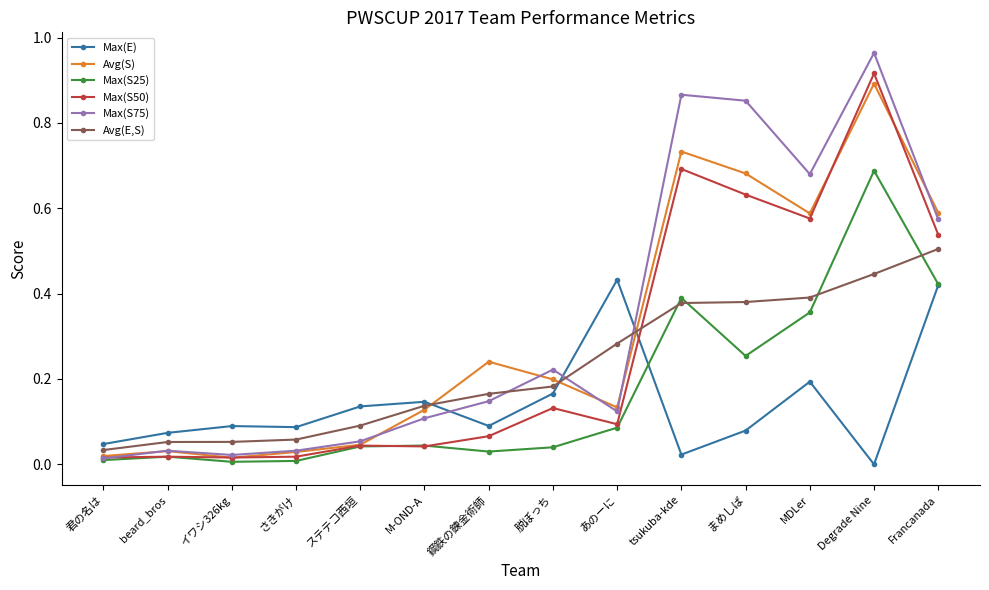

Which series changed the most between 鋼鉄の錬金術師 and Degrade Nine?

Max(S50)